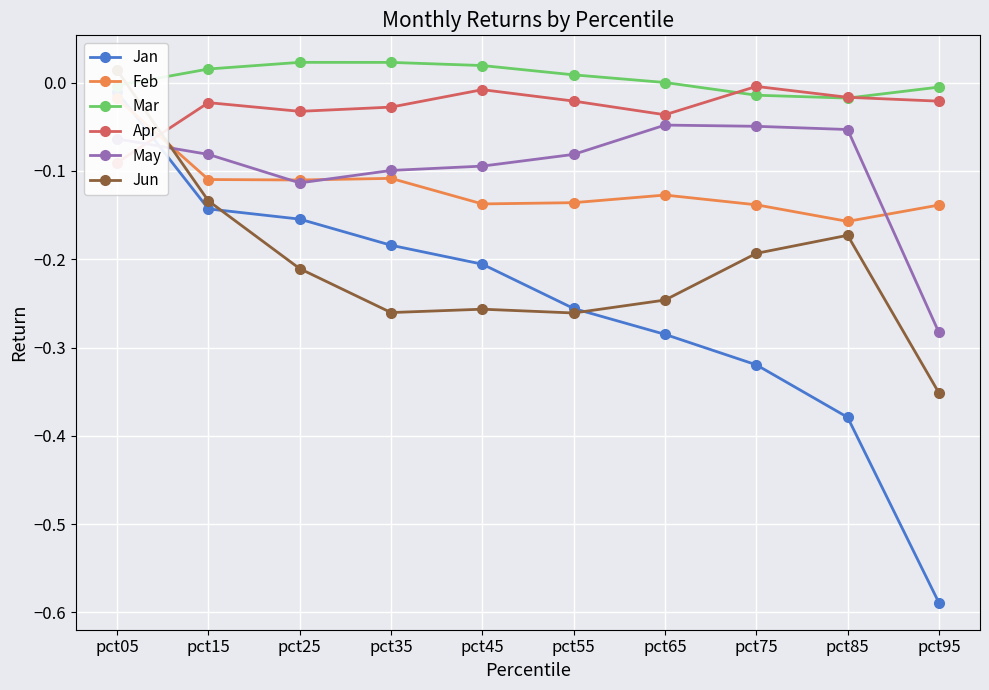

Where is Apr nearest to the value 0?

pct75